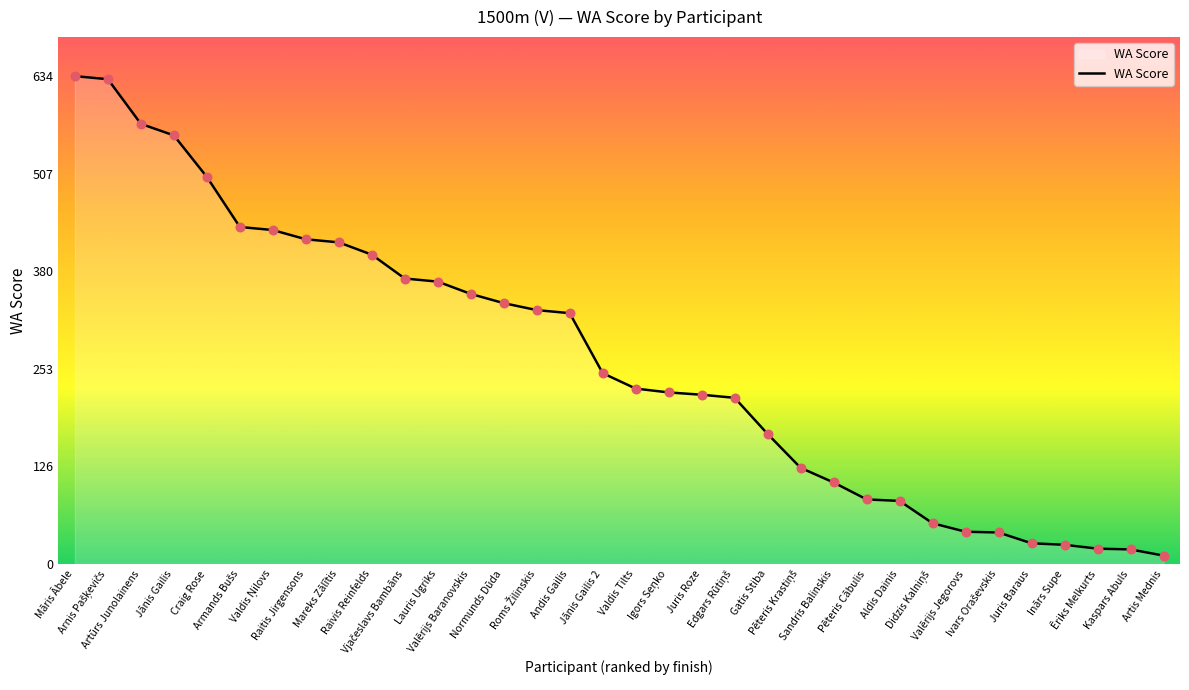

Between Mareks Zālītis and Māris Ābele, which is larger?

Māris Ābele